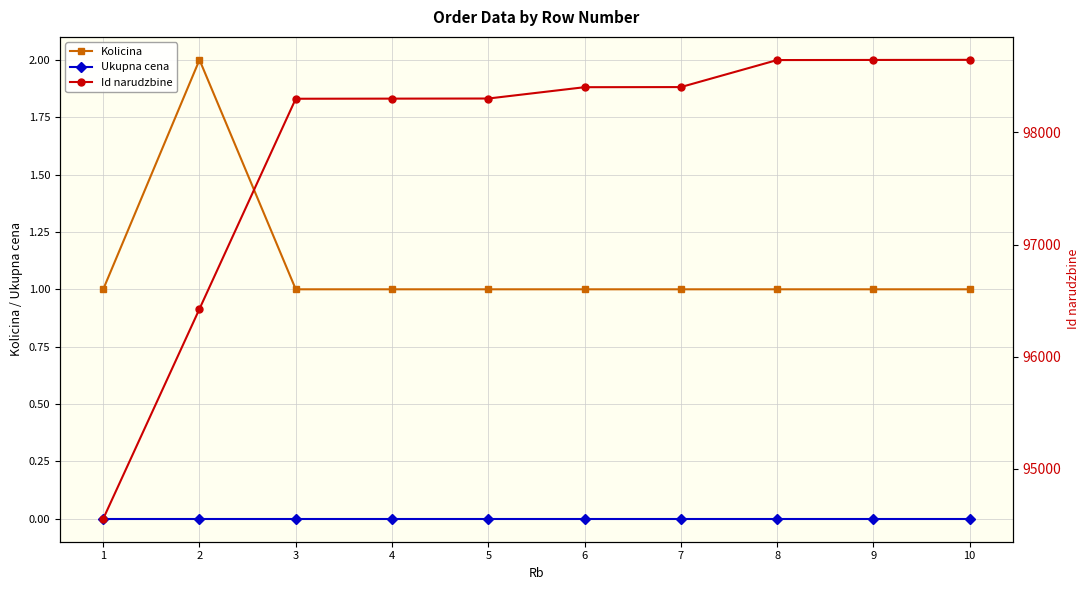

Count the number of categories in the chart.

10